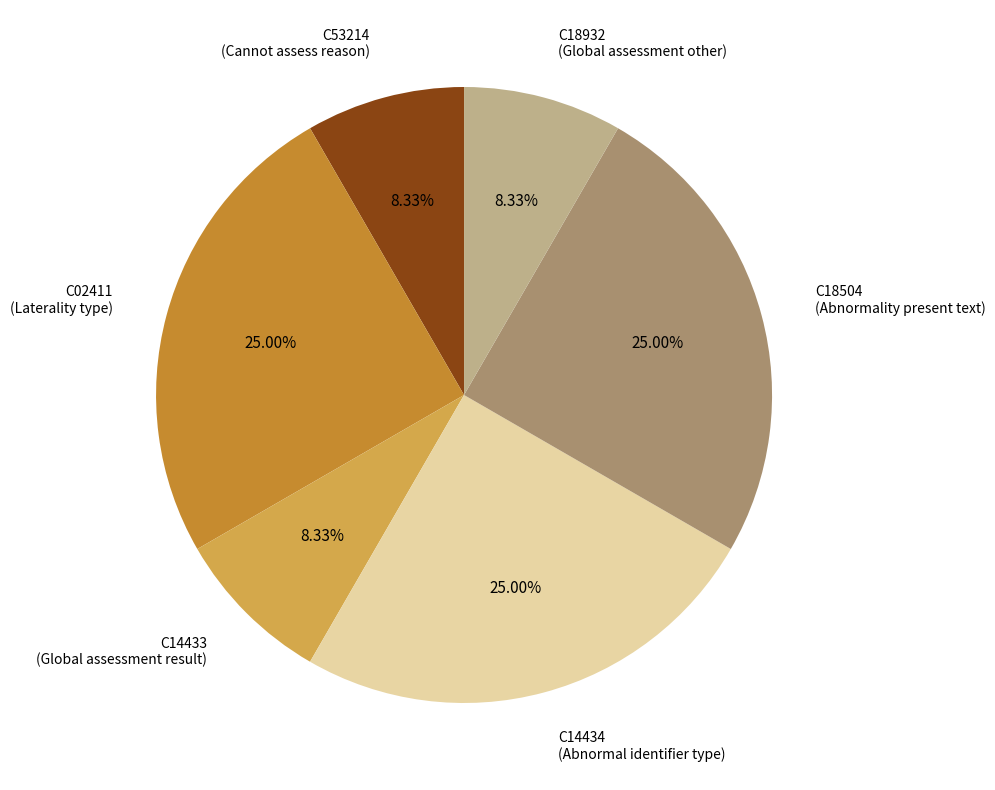

To the nearest percent, what is the difference between the largest and smallest slice percentages?

17%